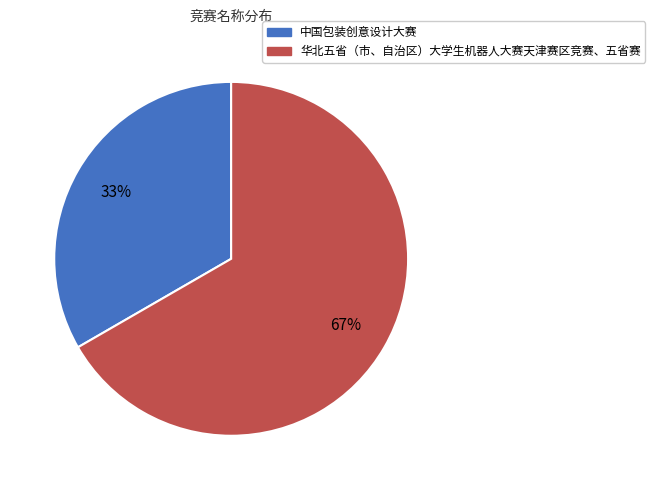

To the nearest percent, what is the average slice percentage?

50%